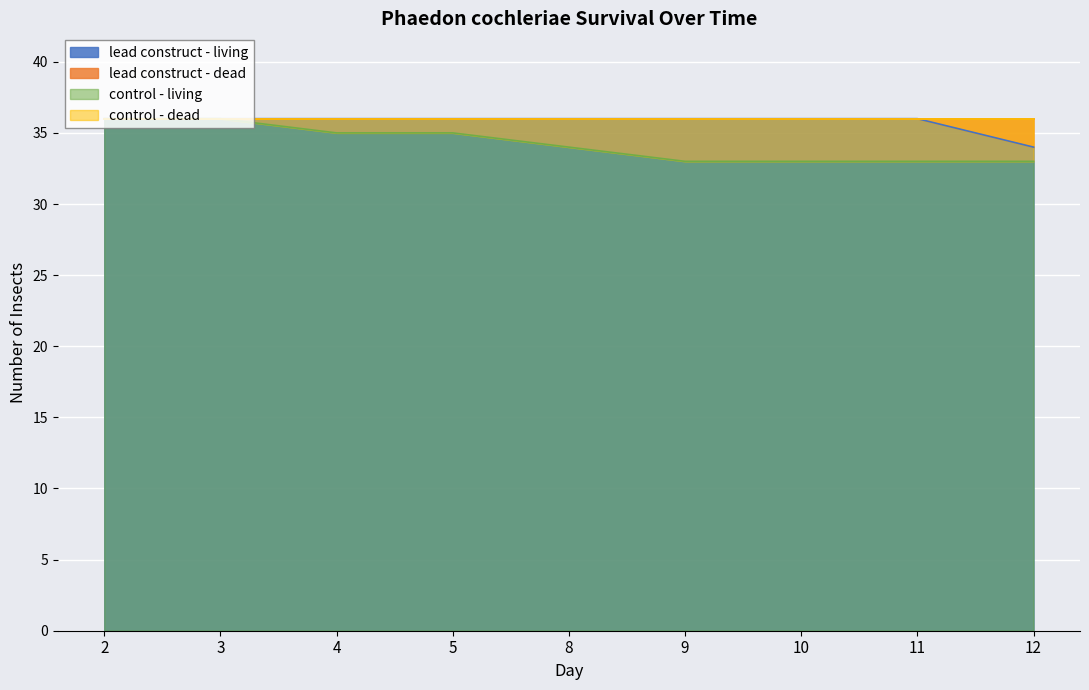

How many lead construct - living values are between 36 and 37?

8